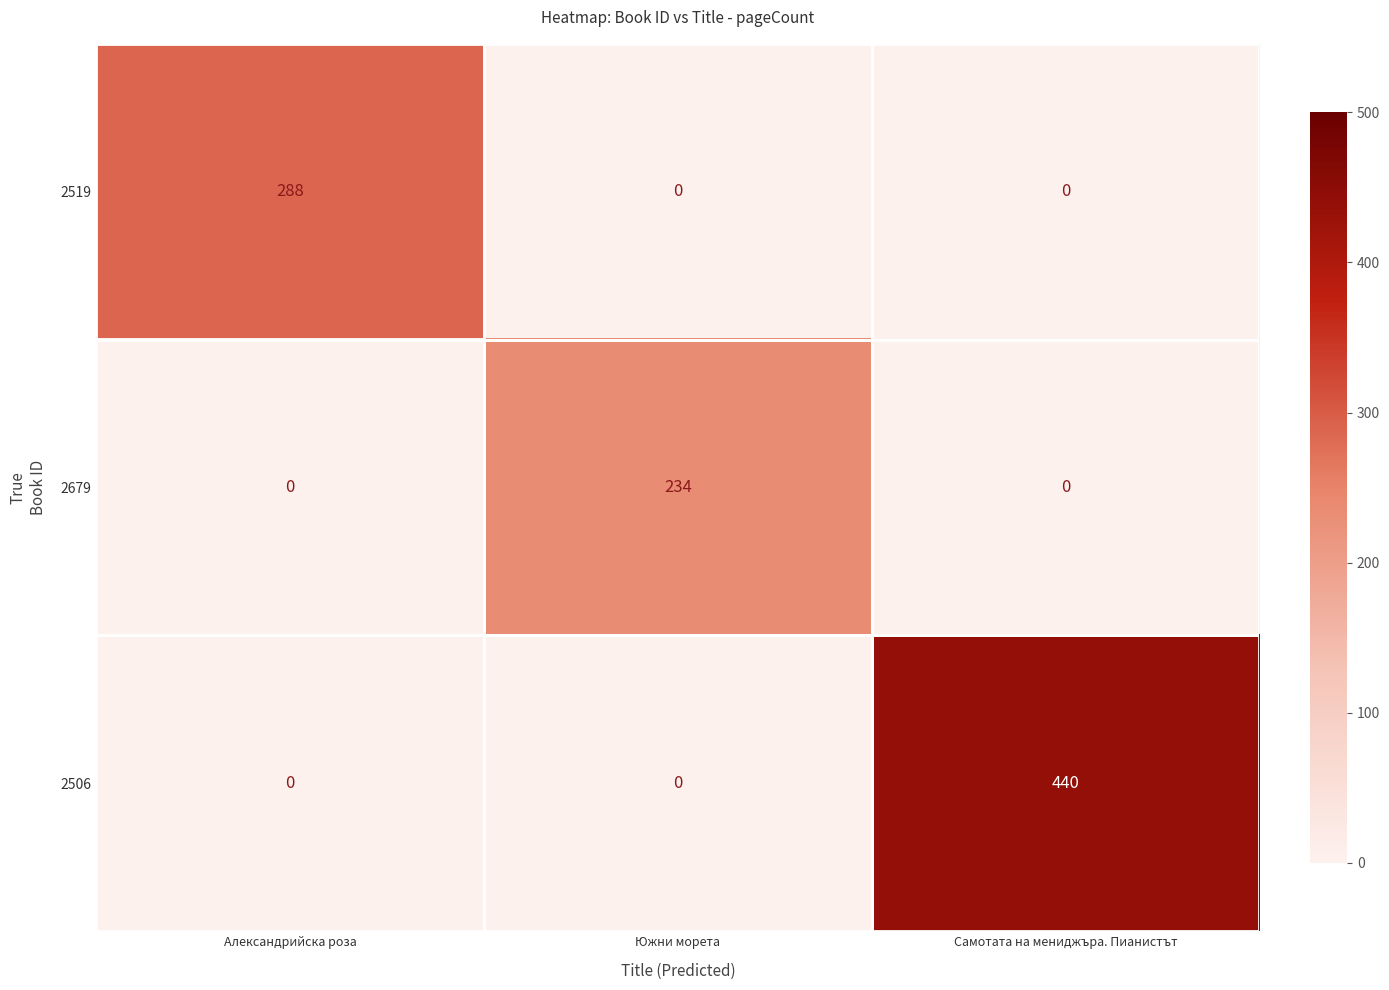

Between Александрийска роза and Южни морета, which series saw the biggest shift?

2519